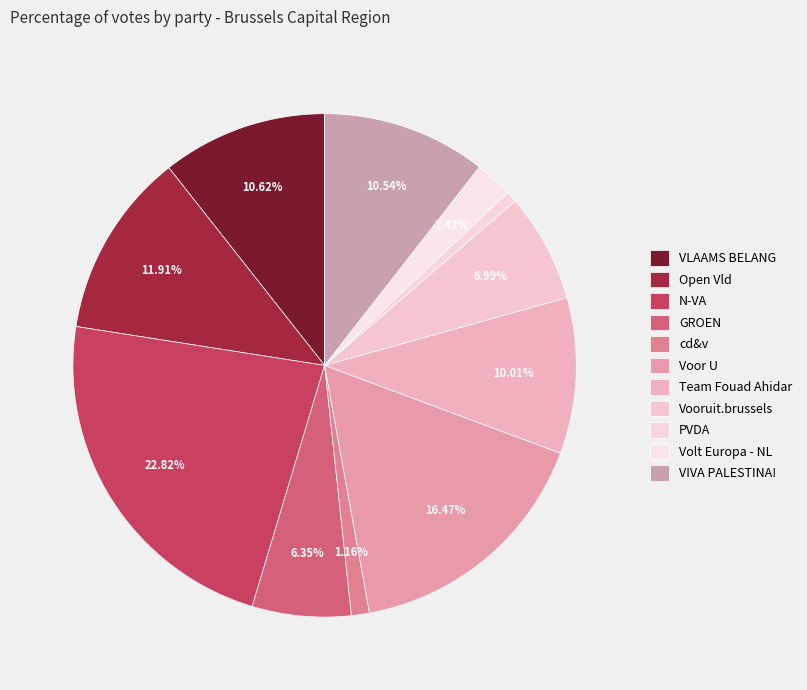

To the nearest percent, what is the combined percentage of VLAAMS BELANG and VIVA PALESTINA!?

21%